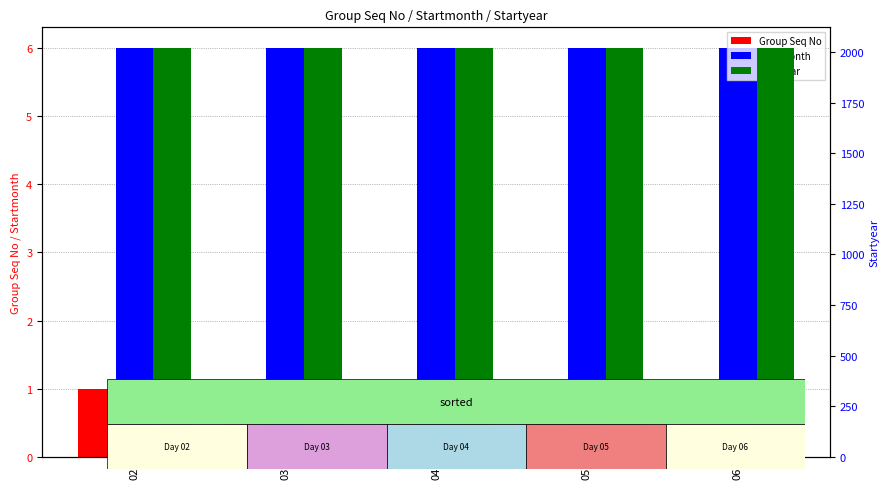

Is the value of Startmonth at 05 greater than the value of Startyear at 04?

No